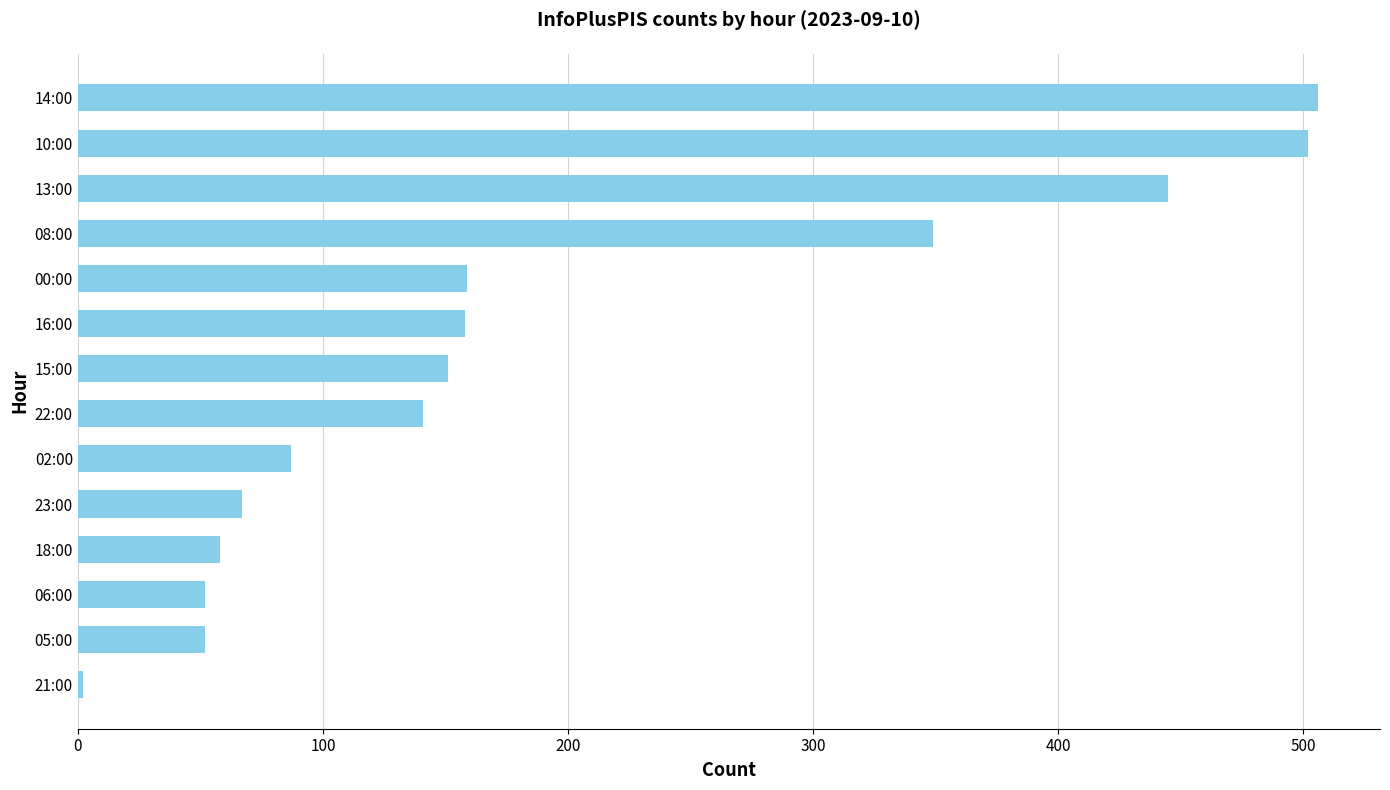

What is the change in value from 00:00 to 14:00?

+347